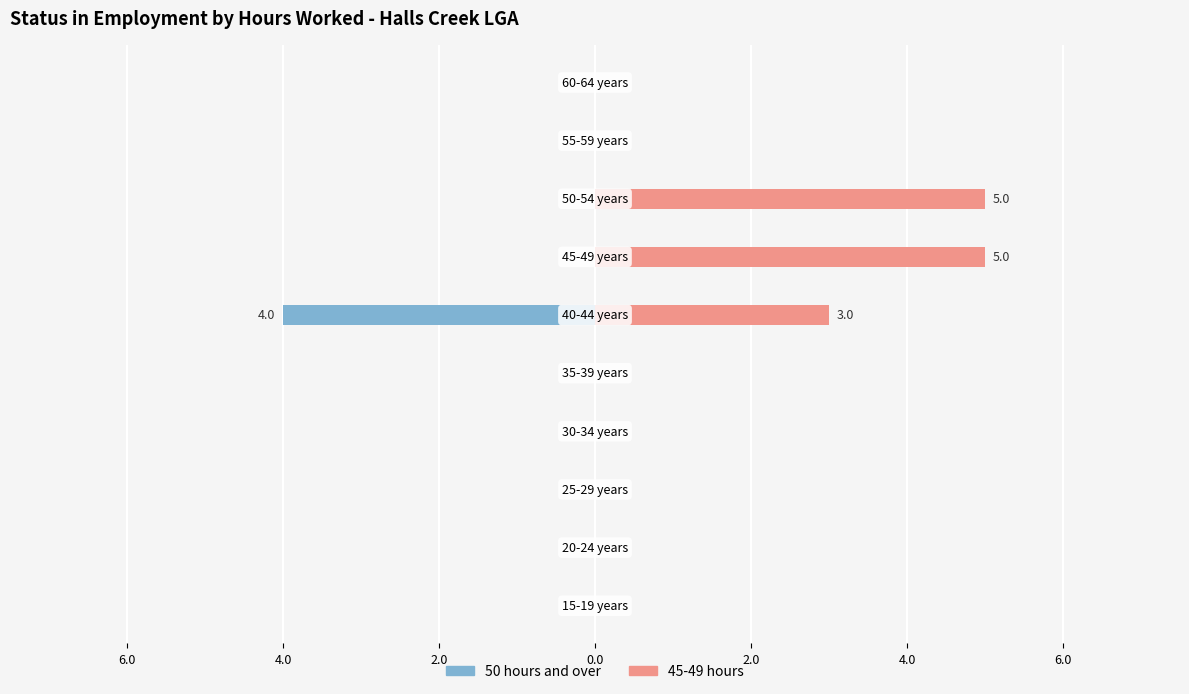

Rank the series by their average value, from highest to lowest.

45-49 hours, 50 hours and over